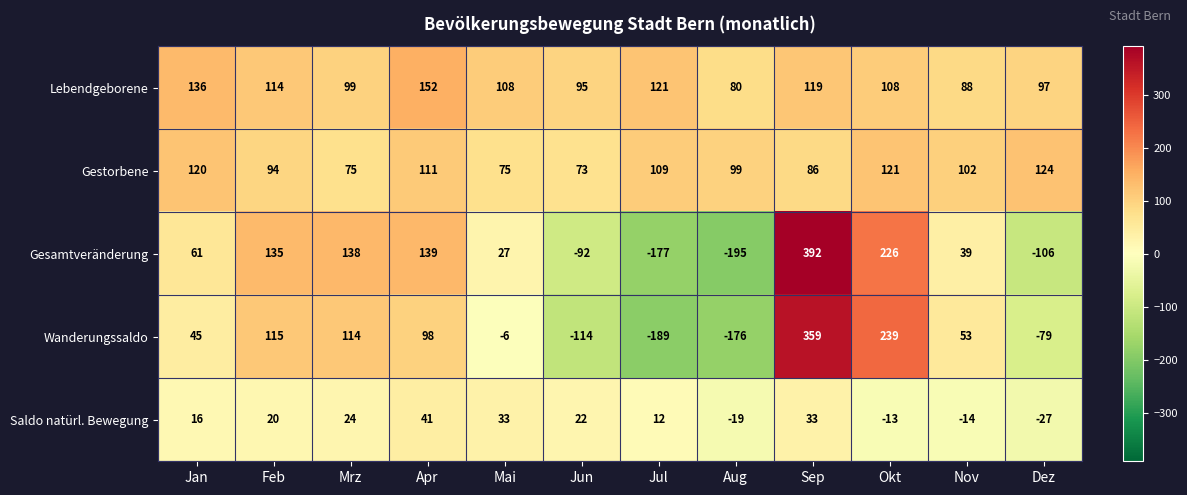

Which label corresponds to the smallest value in the chart?

Aug